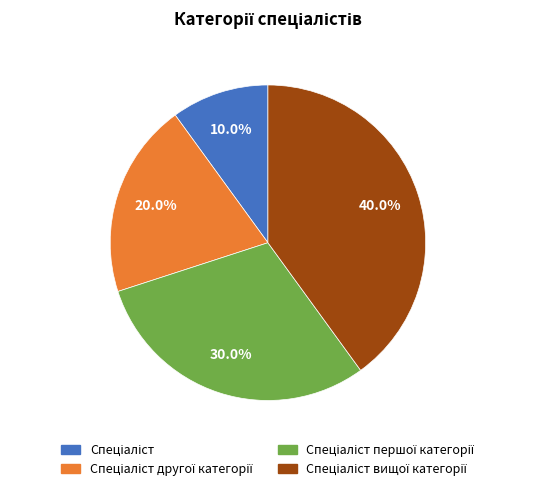

Is there any slice that represents more than half of the pie?

No